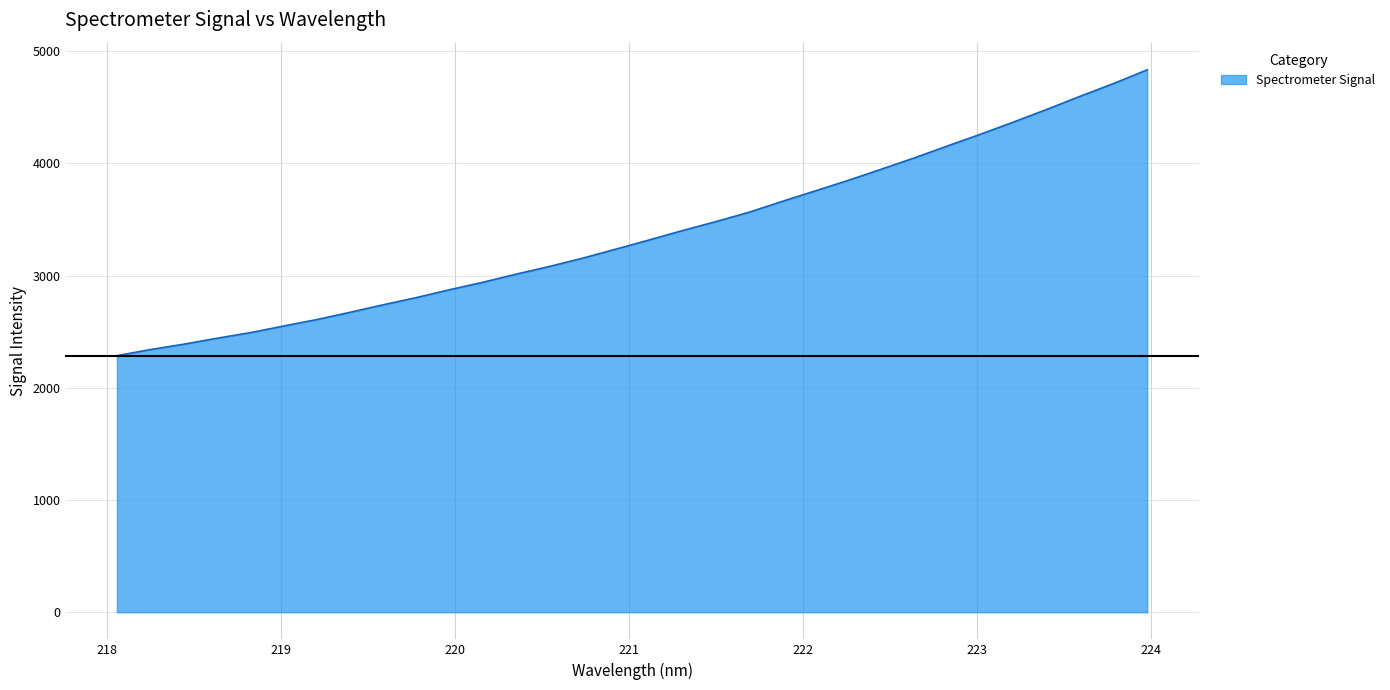

What is the smallest value displayed?

2285.9